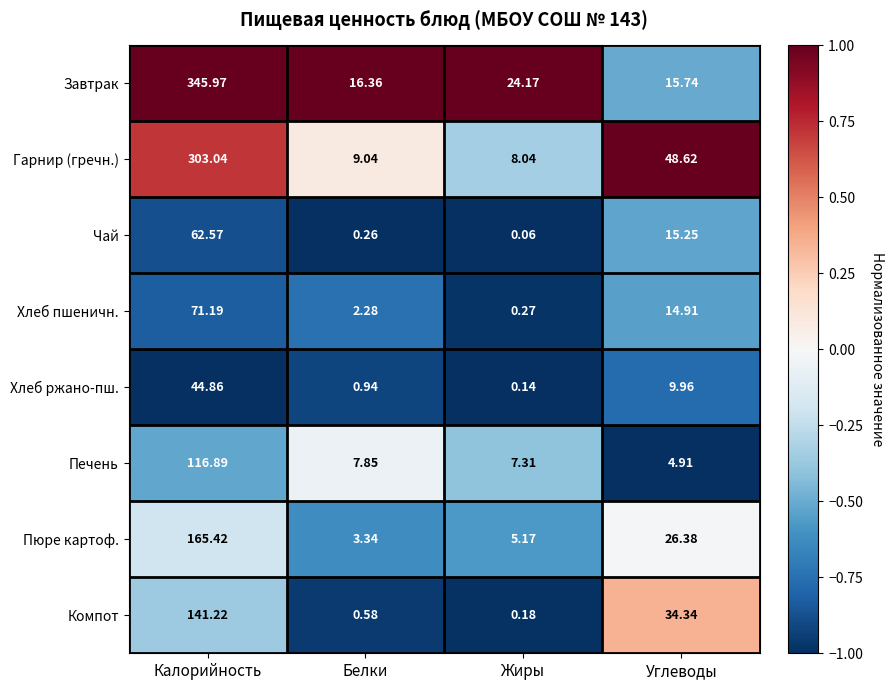

Rank the series by their maximum value, from lowest to highest.

Хлеб ржано-пш., Чай, Хлеб пшеничн., Печень, Компот, Пюре картоф., Гарнир (гречн.), Завтрак